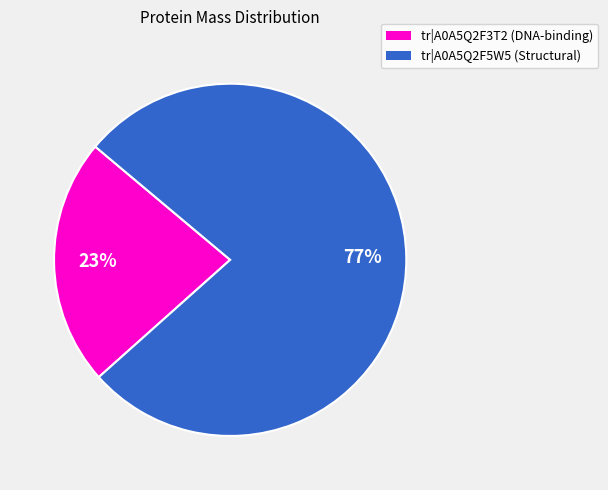

To the nearest percent, what is the average slice percentage?

50%